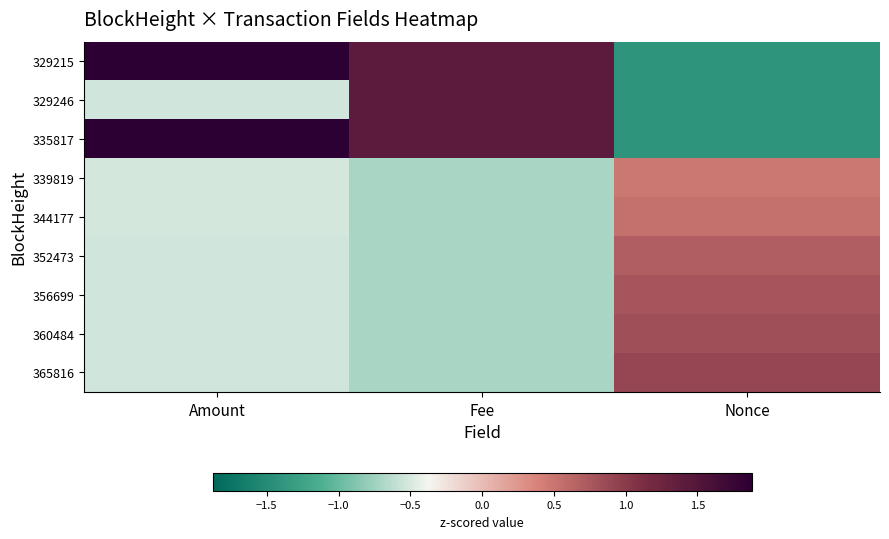

At which category is the sum across all series the highest?

Fee